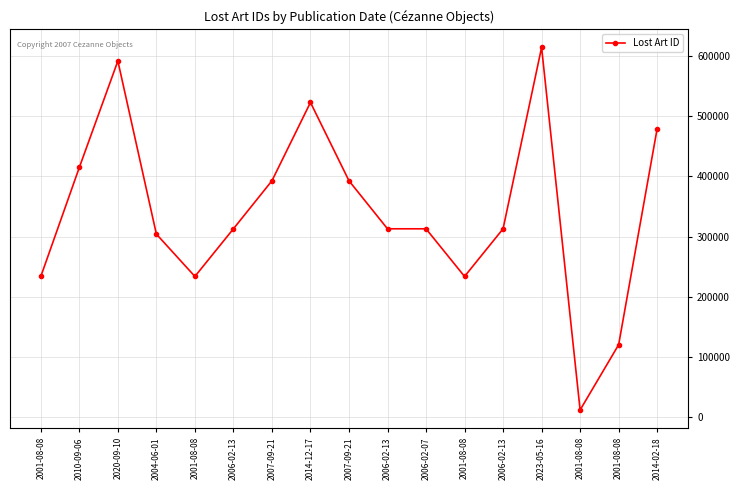

True or false: the data shows 388981 at 2001-08-08.

False